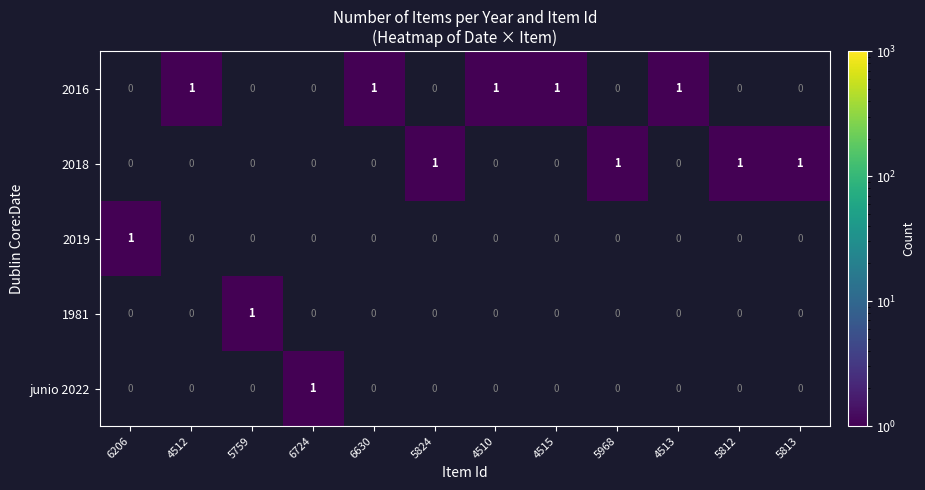

Is it true that 1981 equals 1 at 5759?

True